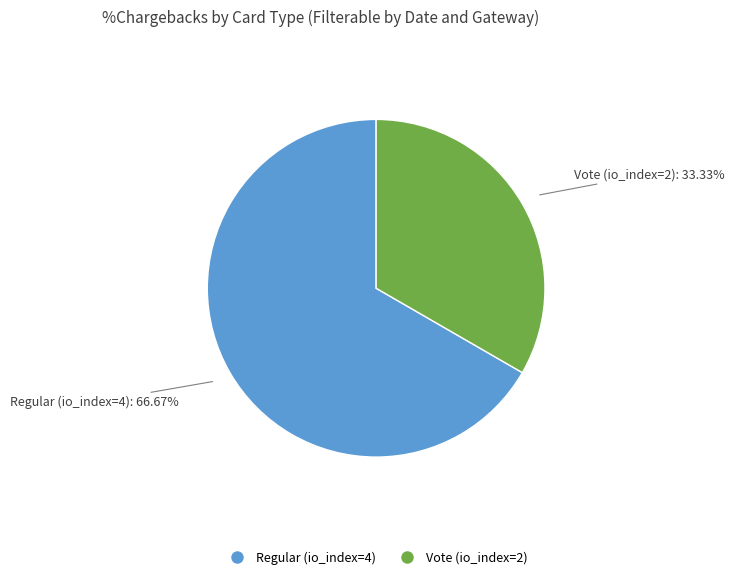

Which category has the biggest portion of the pie?

Regular